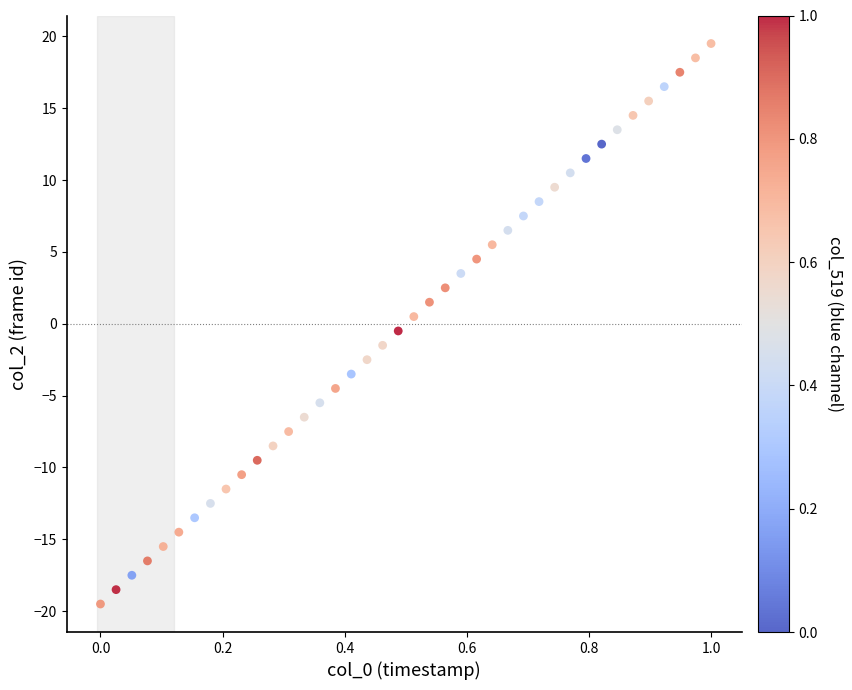

What is the range of Y values (max minus min)?

39.0